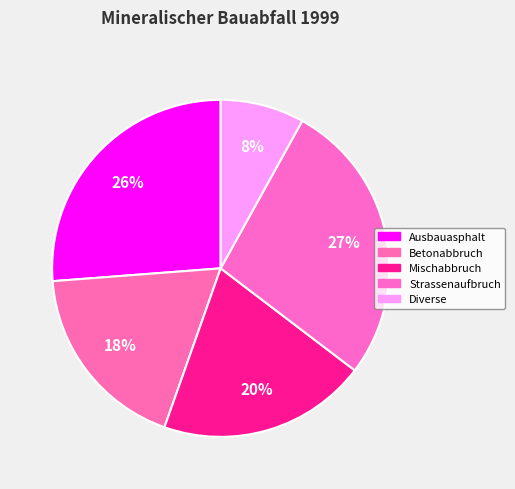

How many segments does this pie chart have?

5